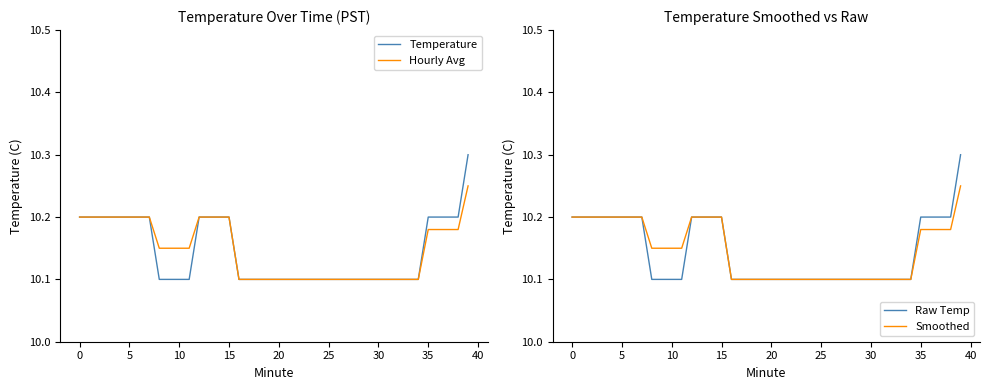

What is the value of the Hourly Avg point at the 9th from the left?

10.2